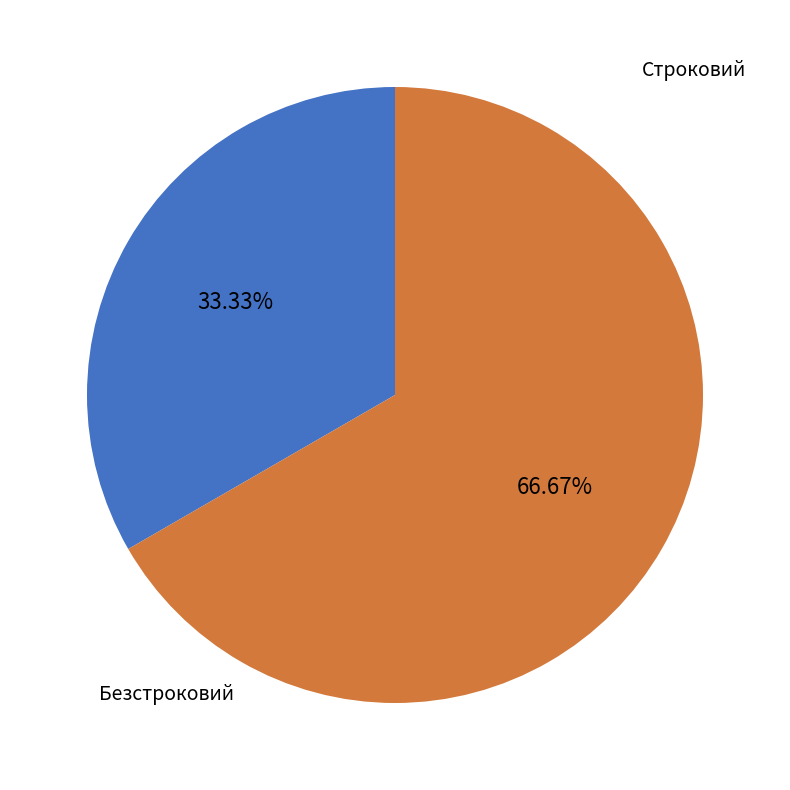

What is the ratio of the value at Безстроковий to the value at Строковий?

2.0